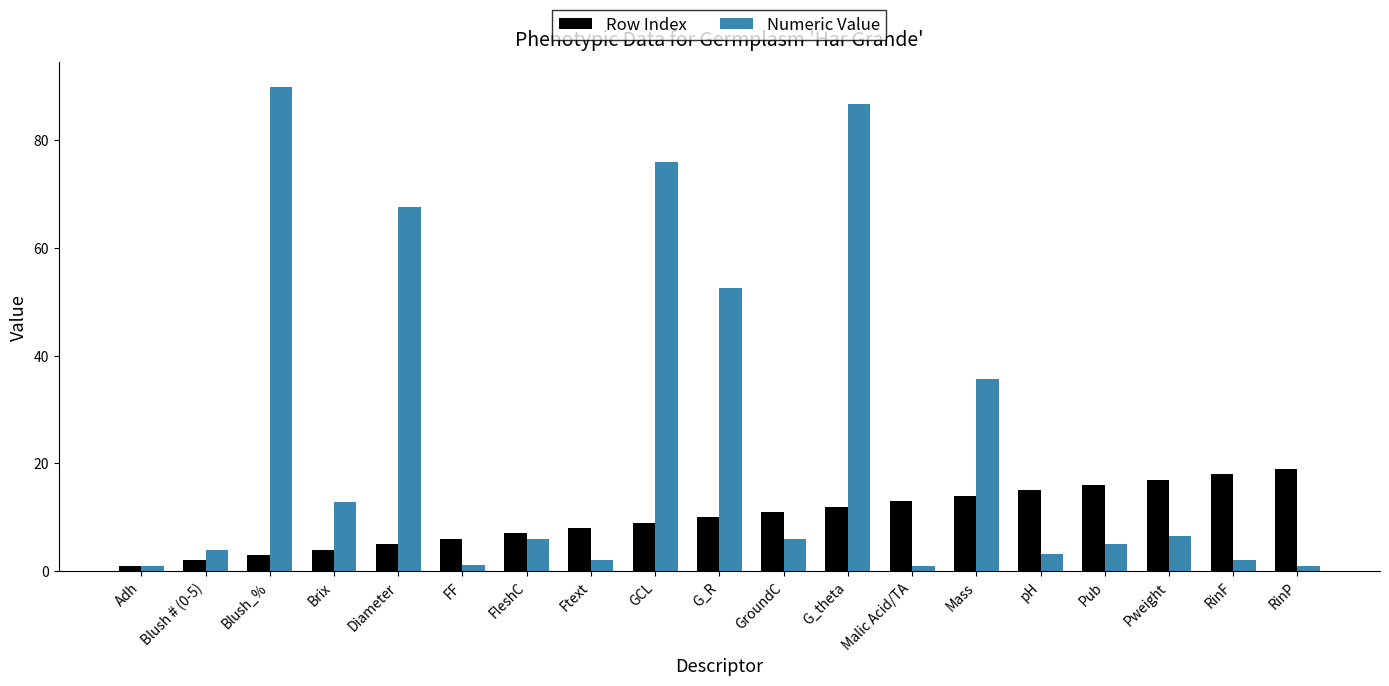

What is the highest value of the Row Index series?

19.0